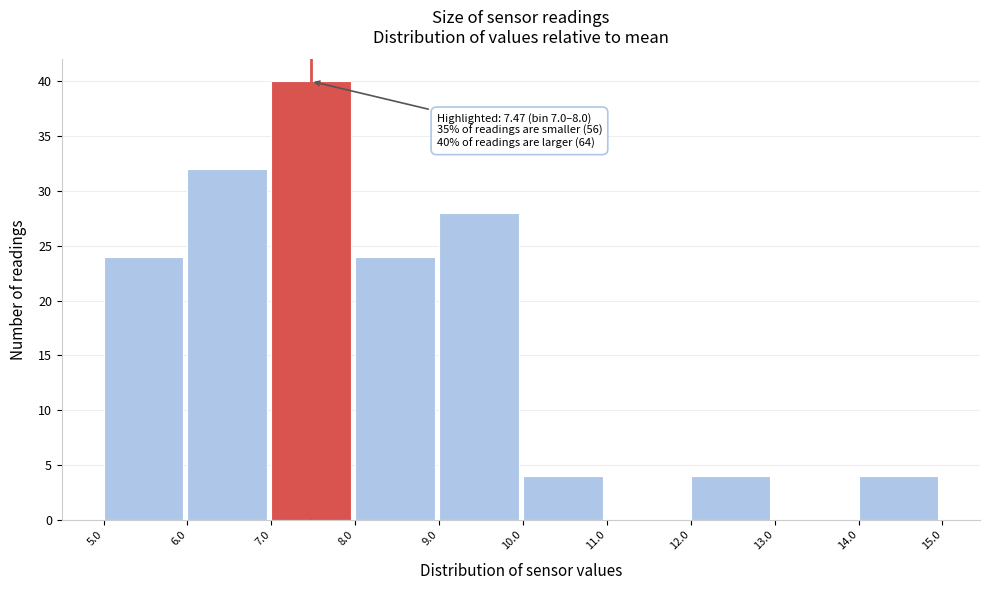

Which range on the x-axis has the tallest bar?

7.0 to 8.0